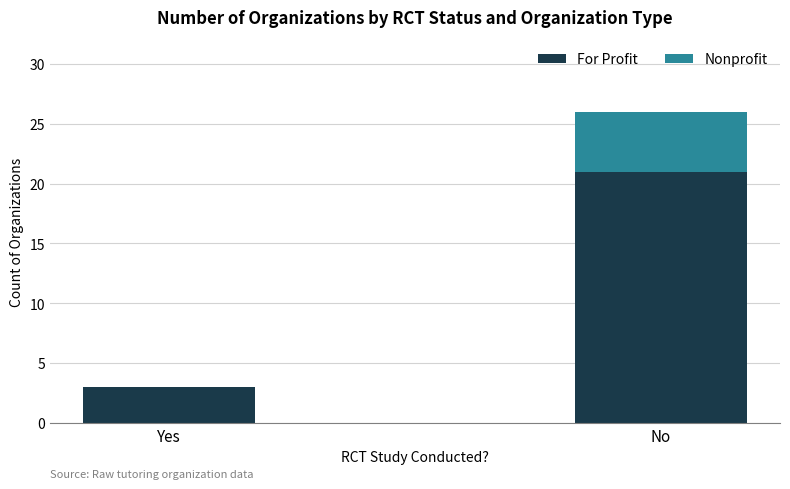

How many For Profit values are between 3 and 21?

2